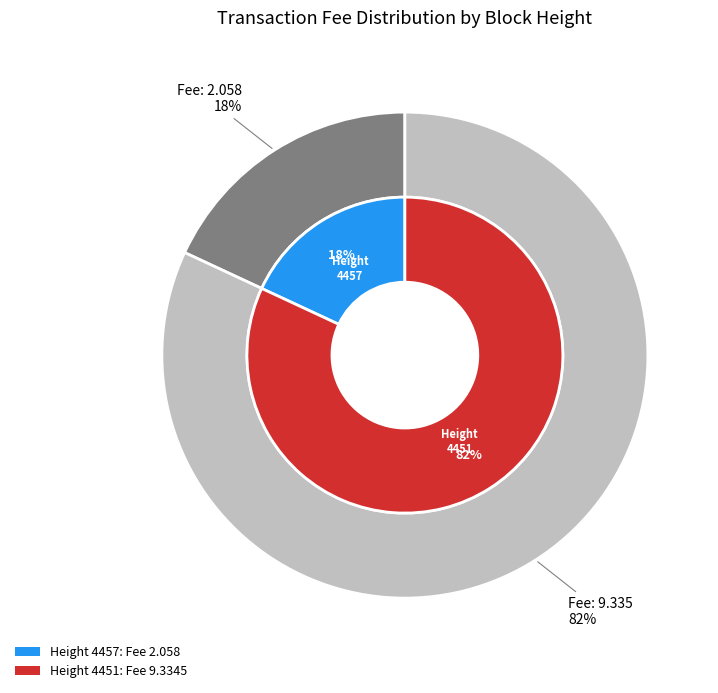

Count the number of slices in the pie.

2